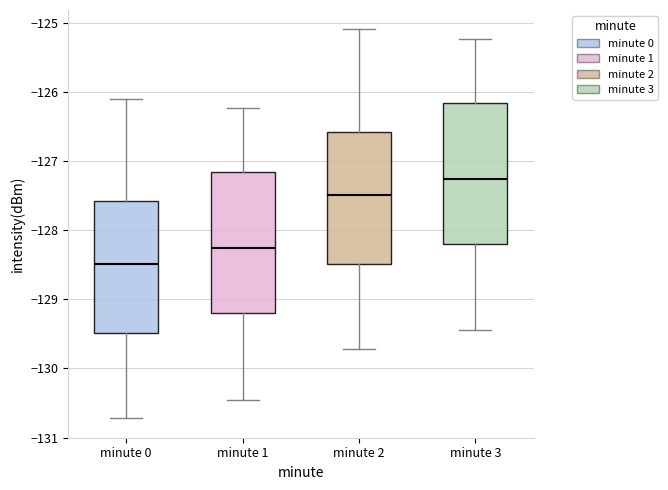

Reading left to right, read every box against the y-axis: the position of its median line, the range the box covers, and the ends of its whiskers. The values are not printed on the chart, so give them approximately, as read against the axis.

minute 0: median -128.5, box -129.5 to -127.6, whiskers -130.7 to -126.1
minute 1: median -128.3, box -129.2 to -127.2, whiskers -130.4 to -126.2
minute 2: median -127.5, box -128.5 to -126.6, whiskers -129.7 to -125.1
minute 3: median -127.3, box -128.2 to -126.2, whiskers -129.4 to -125.2